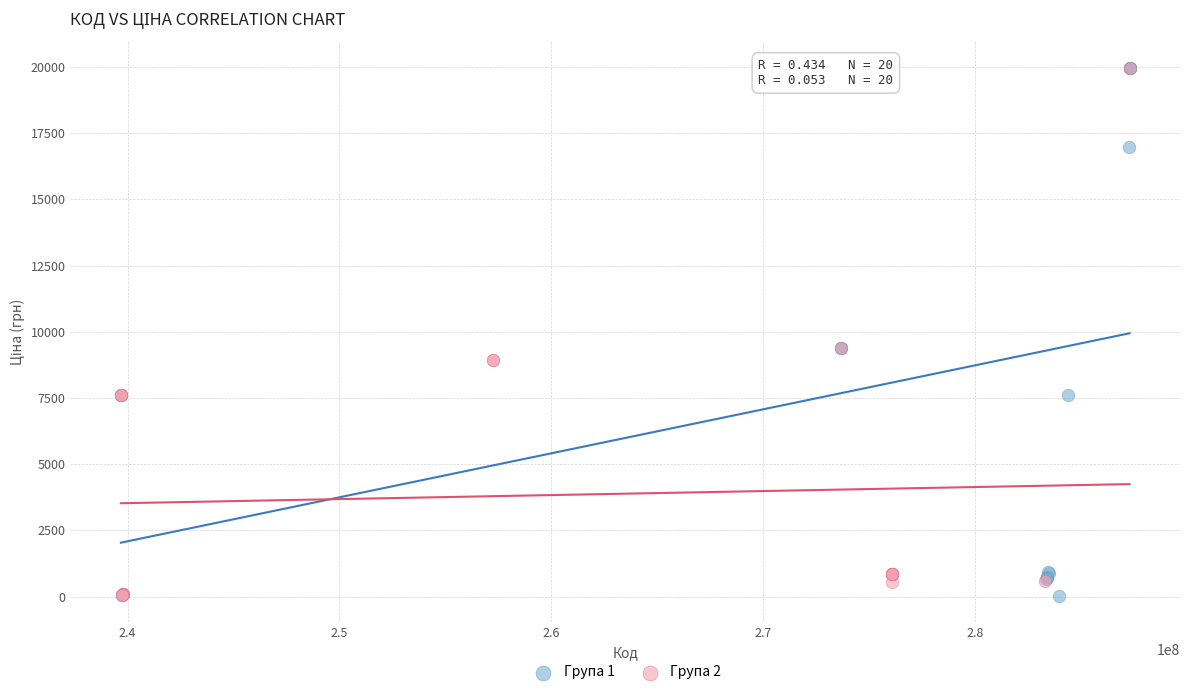

What are all the series names shown in the legend?

Група 1, Група 2